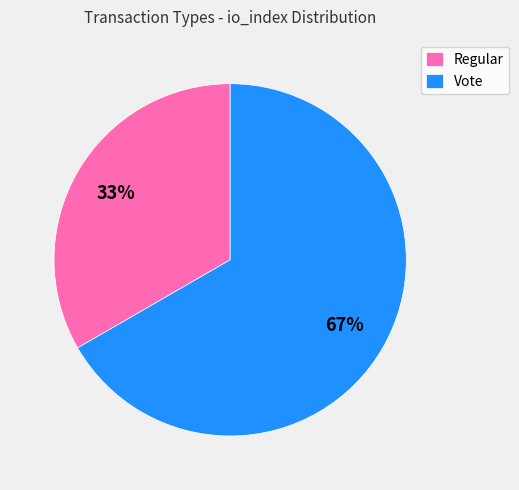

To the nearest percent, what is the combined percentage of Vote and Regular?

100%